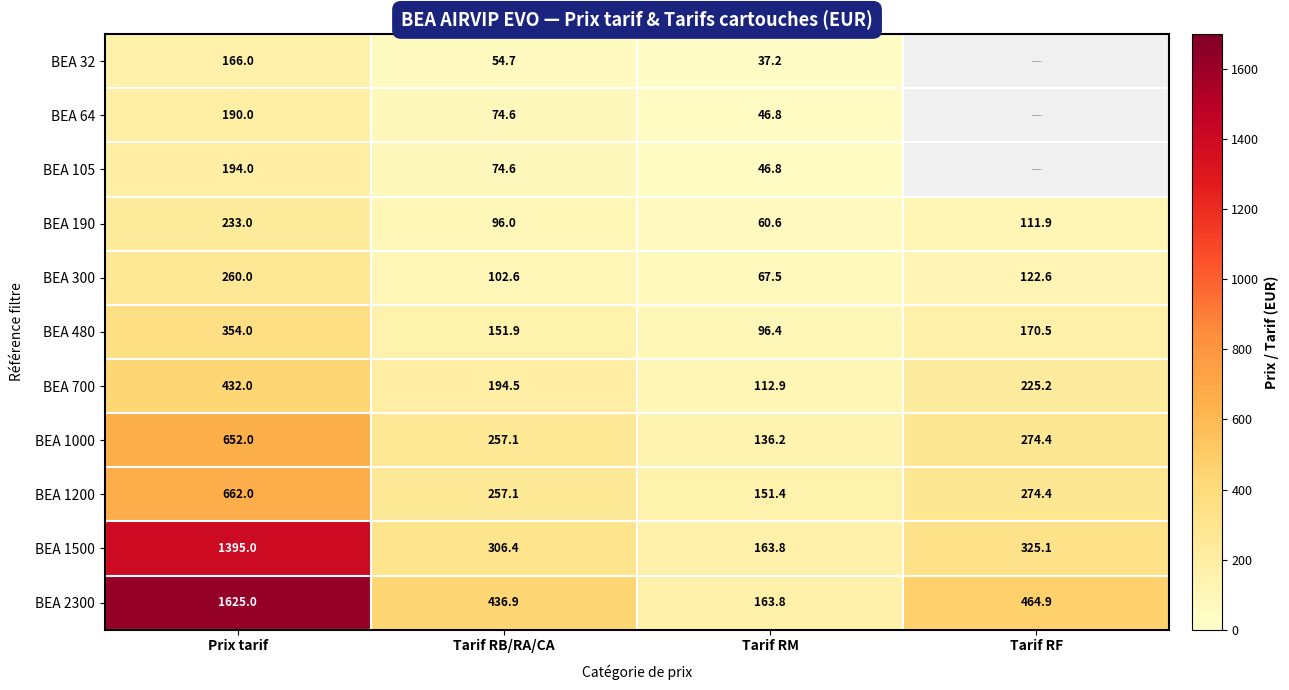

Which category has the lowest value in the BEA 1500 series?

Tarif RM